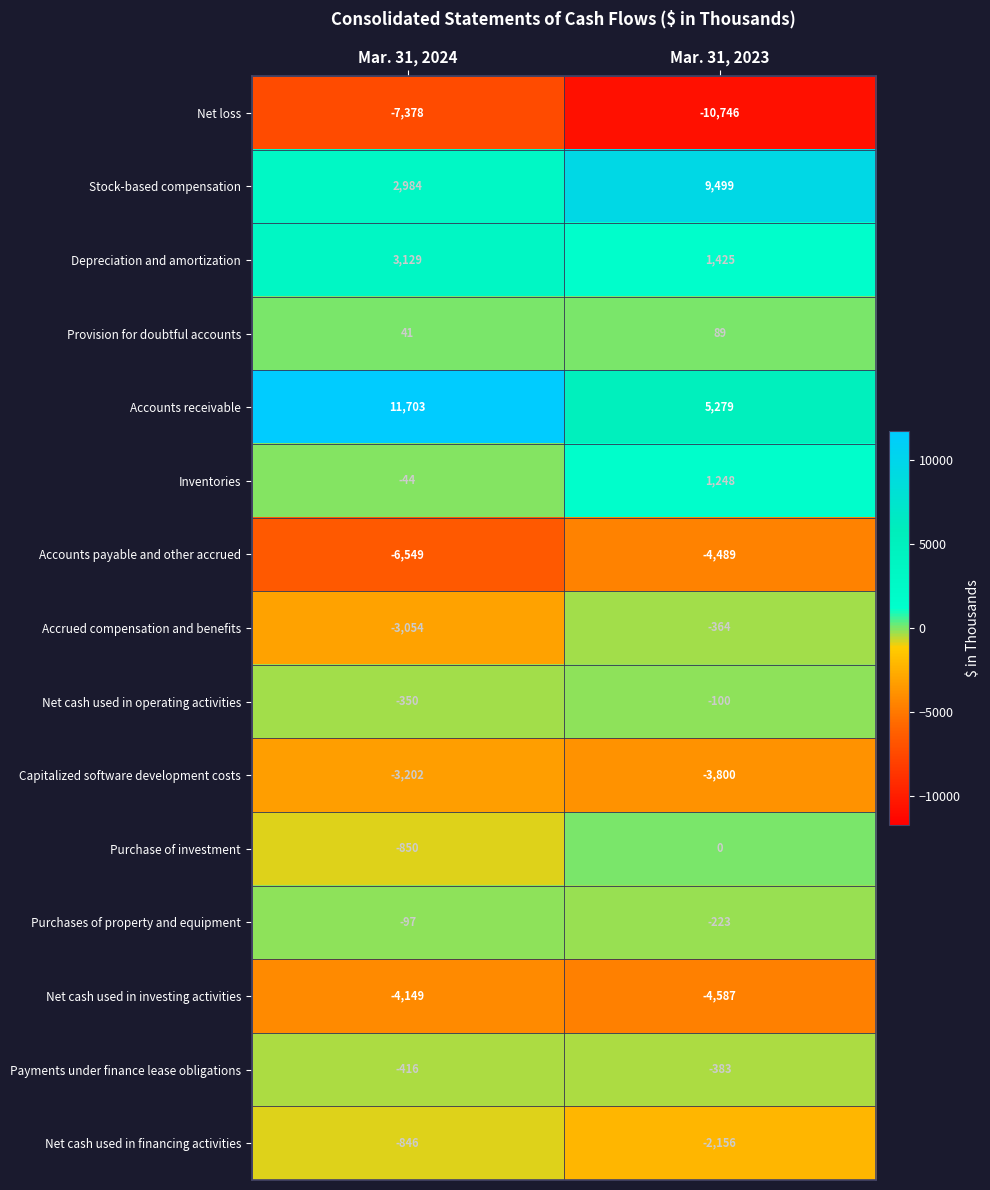

What is the sum of the Provision for doubtful accounts values at Mar. 31, 2024 and Mar. 31, 2023?

130